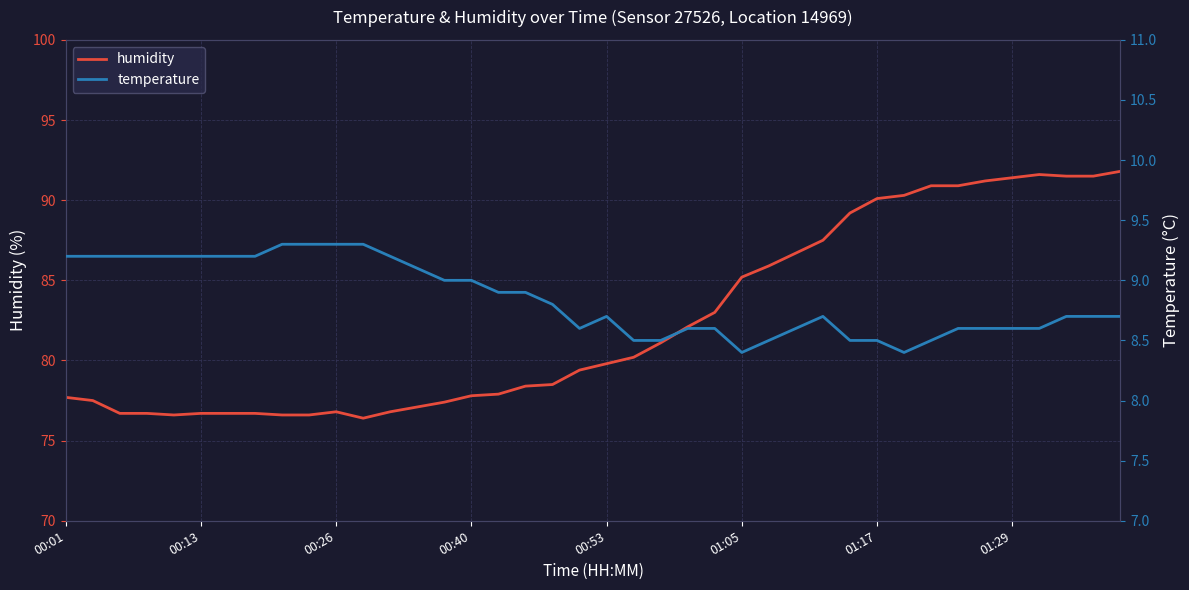

What is the maximum value for humidity?

91.8